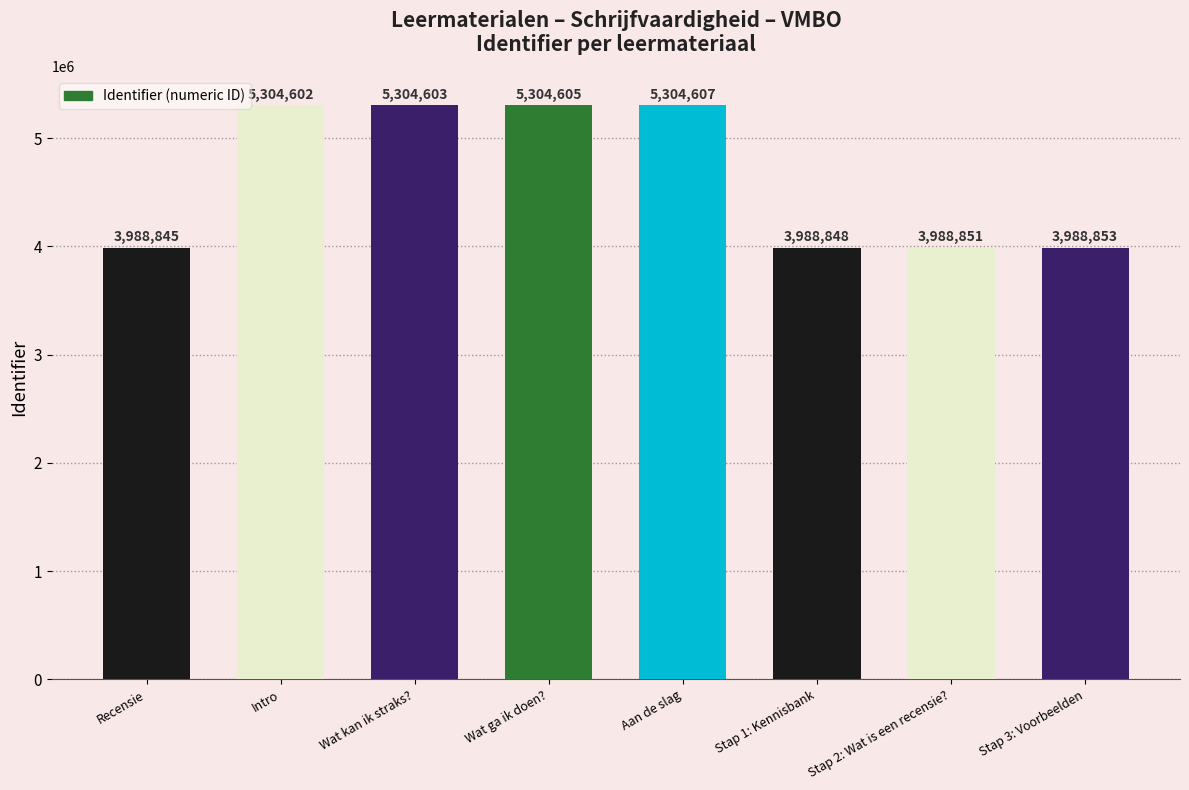

How many categories are shown in the chart?

8